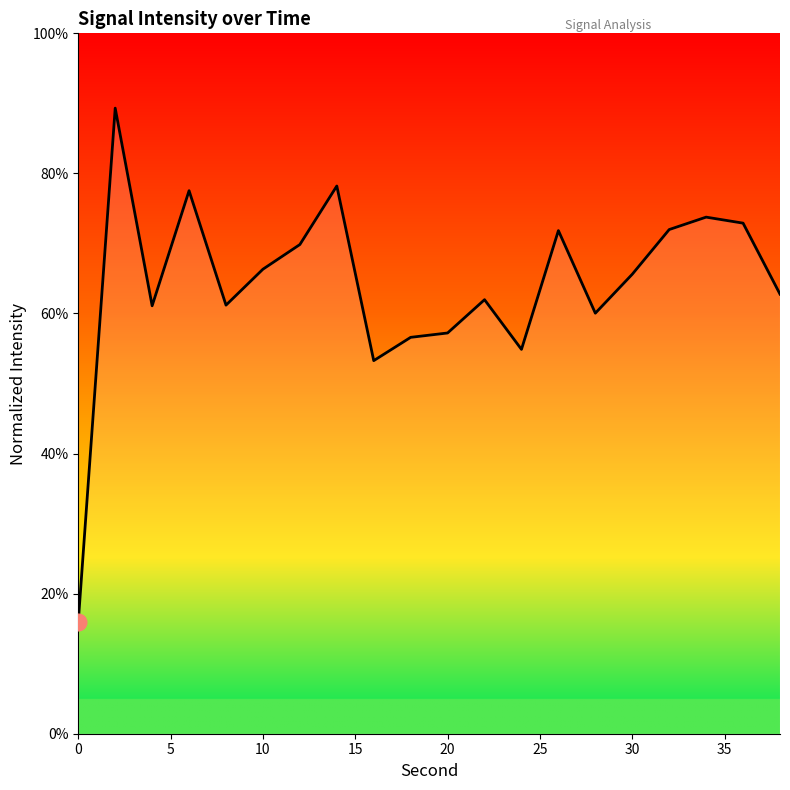

What is the difference between the maximum and minimum values?

73.4